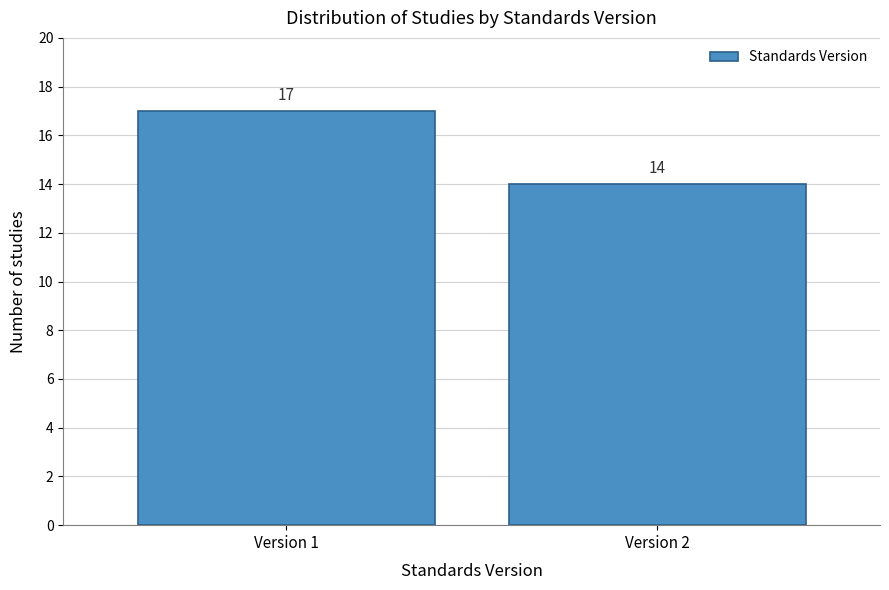

Reading left to right, extract all data points from this chart.

17	14